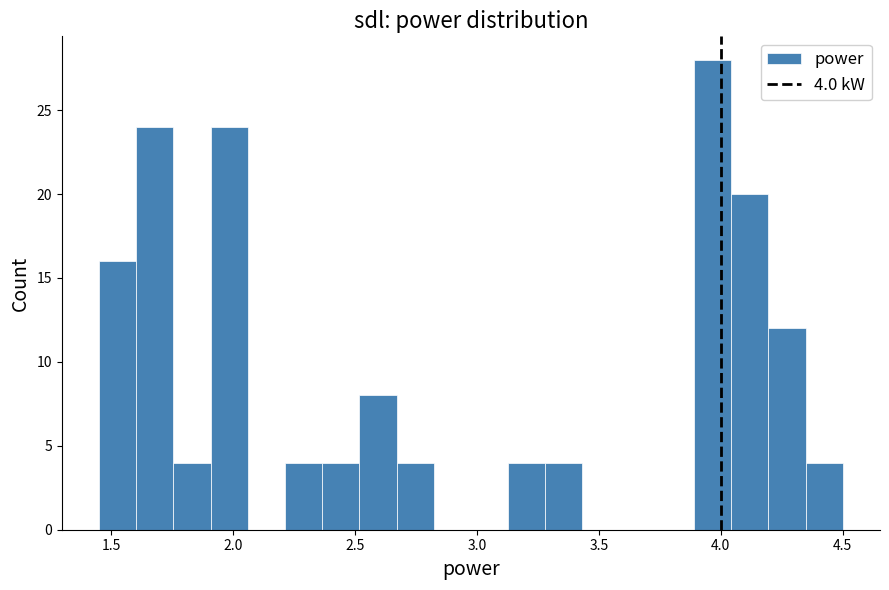

Read against the x-axis, roughly where is the centre of the tallest bar?

3.95